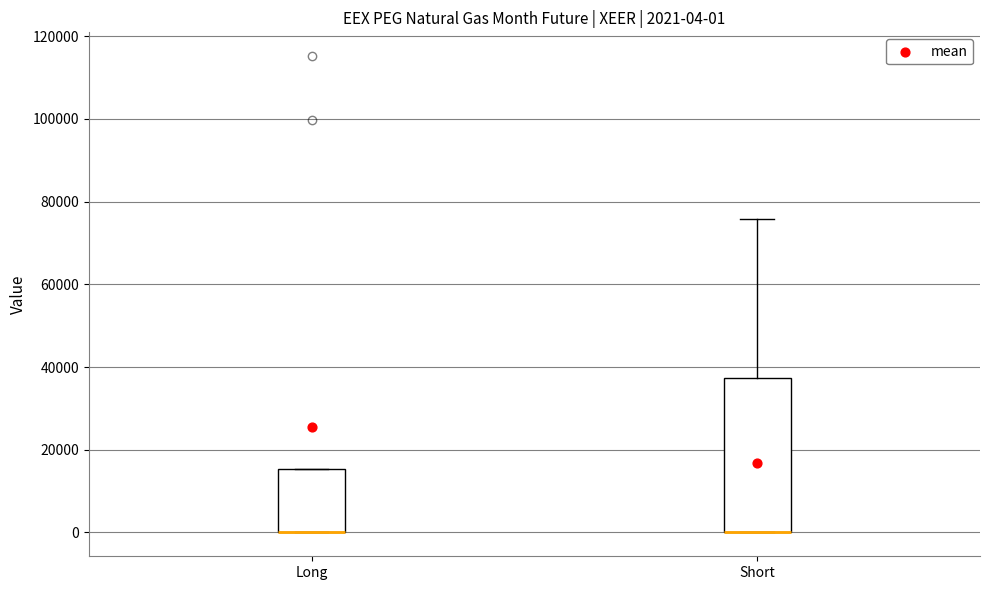

Which box is the tallest, from its lower edge to its upper edge?

Short